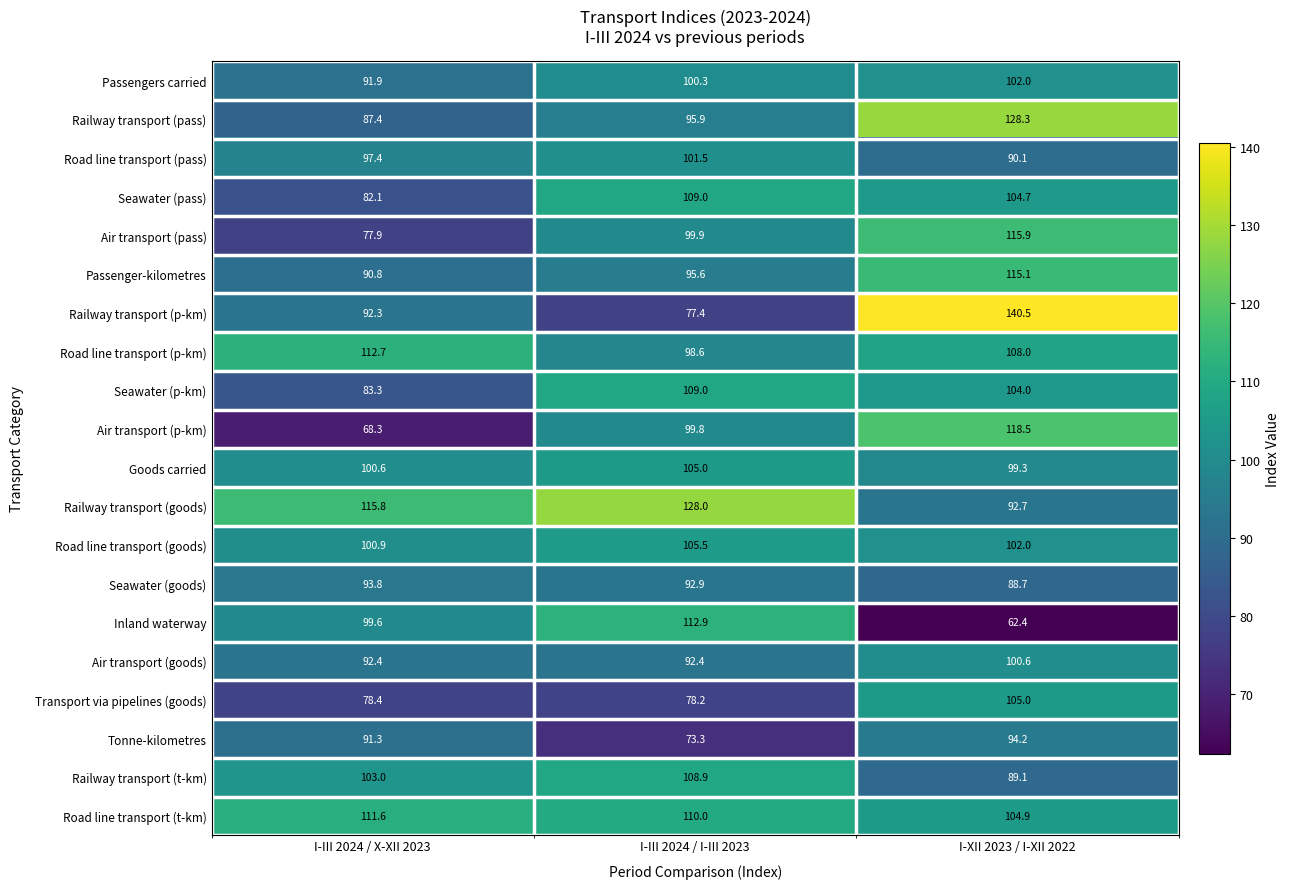

At I-III 2024 / X-XII 2023, list the series in order from smallest to largest.

Air transport (p-km), Air transport (pass), Transport via pipelines (goods), Seawater (pass), Seawater (p-km), Railway transport (pass), Passenger-kilometres, Tonne-kilometres, Passengers carried, Railway transport (p-km), Air transport (goods), Seawater (goods), Road line transport (pass), Inland waterway, Goods carried, Road line transport (goods), Railway transport (t-km), Road line transport (t-km), Road line transport (p-km), Railway transport (goods)